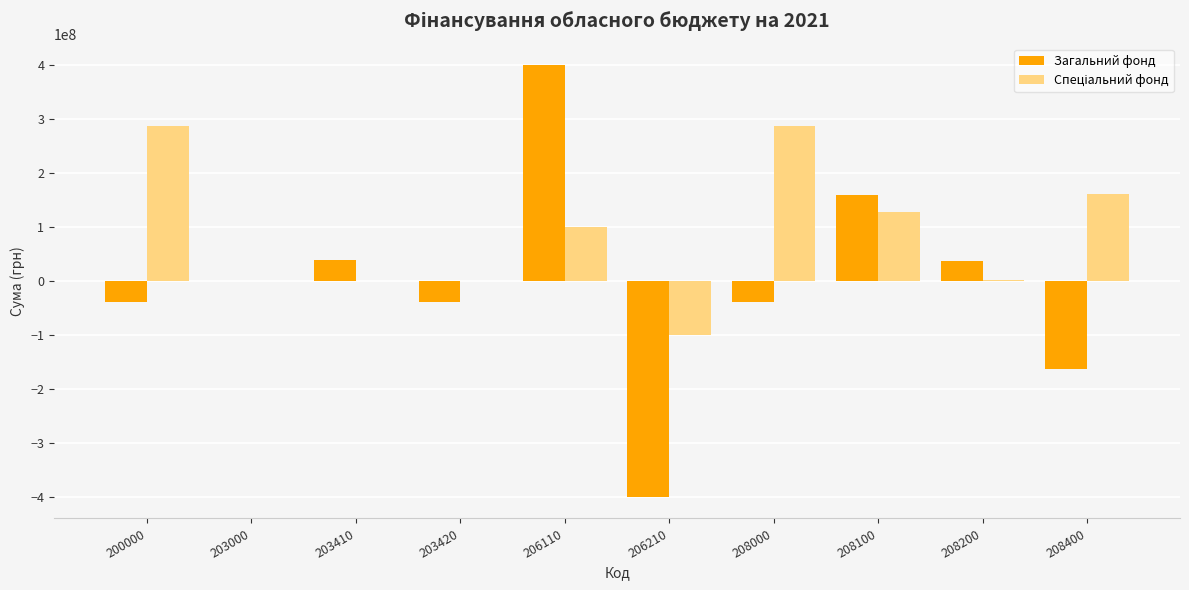

What is the sum of all Загальний фонд values?

-46001128.7